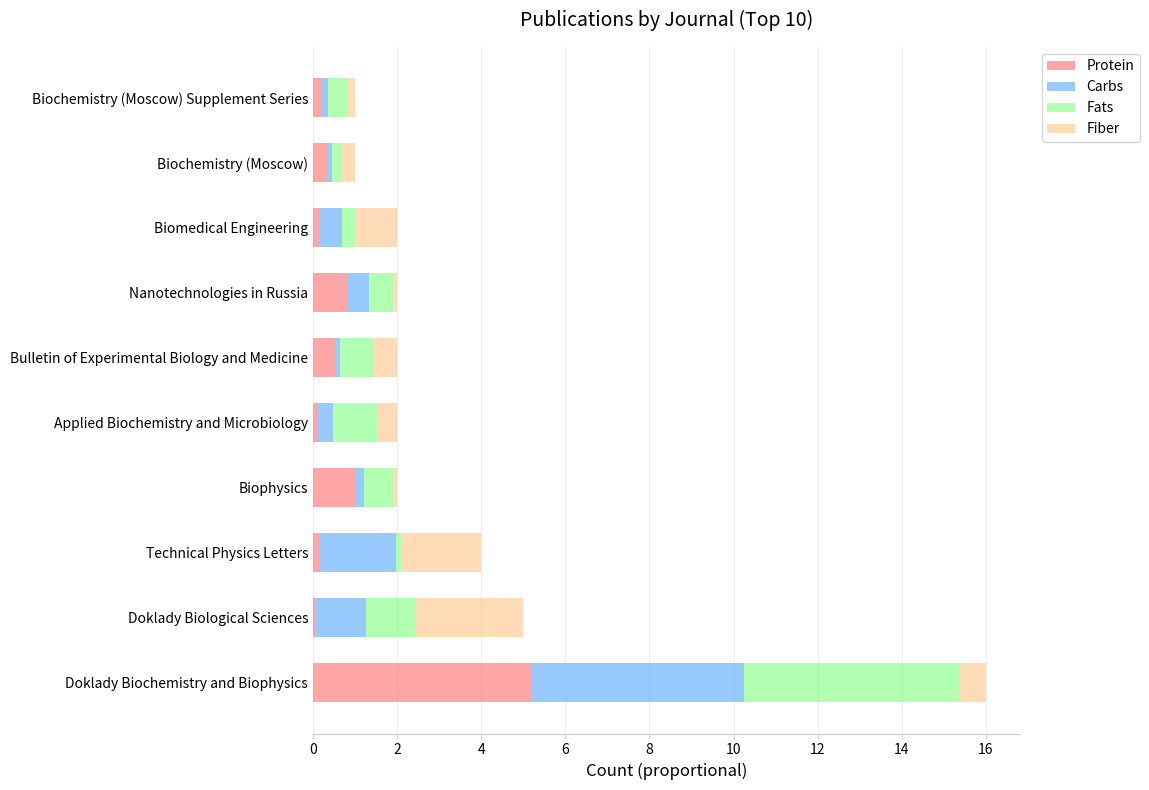

What is the average value of the Protein series?

0.9